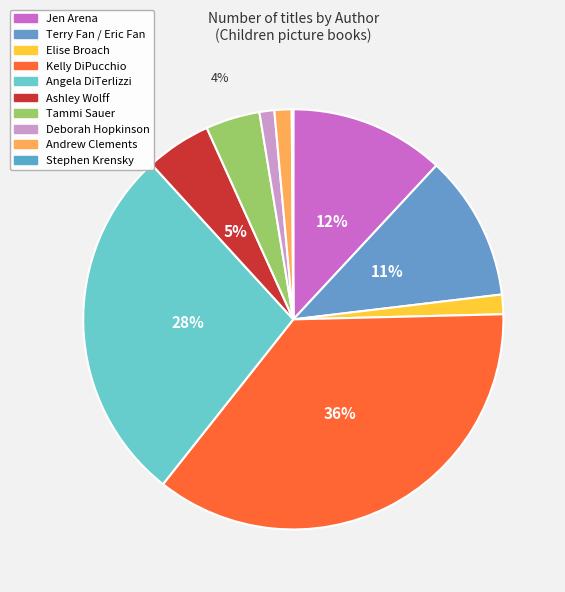

How many slices are in this pie chart?

10